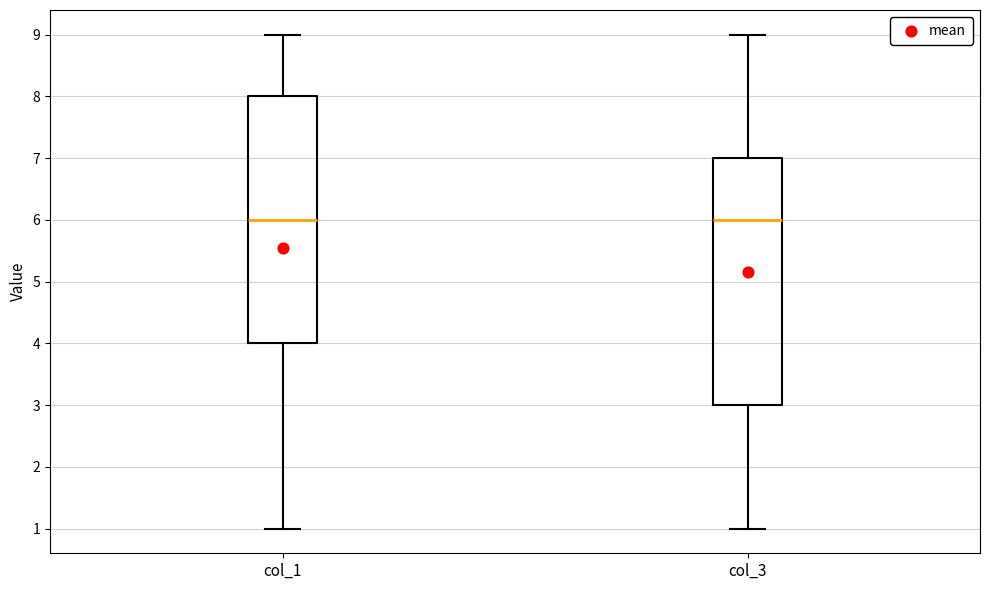

Reading left to right, read every box against the y-axis: the position of its median line, the range the box covers, and the ends of its whiskers. The values are not printed on the chart, so give them approximately, as read against the axis.

col_1: median 6, box 4 to 8, whiskers 1 to 9
col_3: median 6, box 3 to 7, whiskers 1 to 9